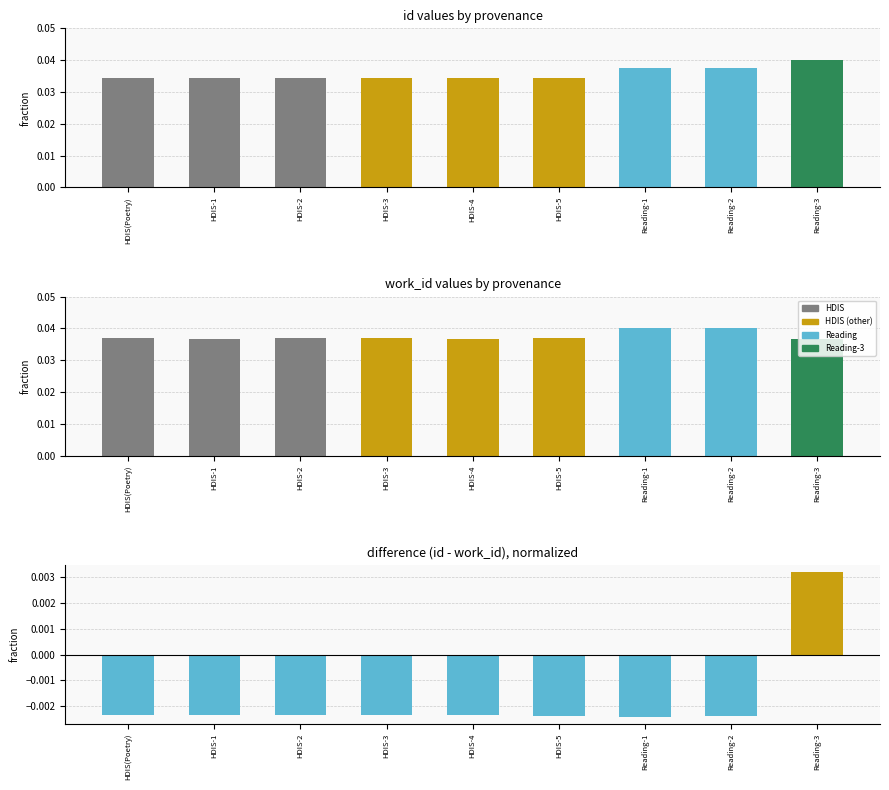

Reading left to right, transcribe all the data shown in this chart.

id: HDIS(Poetry)=0.0	HDIS-1=0.0	HDIS-2=0.0	HDIS-3=0.0	HDIS-4=0.0	HDIS-5=0.0	Reading-1=0.0	Reading-2=0.0	Reading-3=0.0
work_id: HDIS(Poetry)=0.0	HDIS-1=0.0	HDIS-2=0.0	HDIS-3=0.0	HDIS-4=0.0	HDIS-5=0.0	Reading-1=0.0	Reading-2=0.0	Reading-3=0.0
id - work_id: HDIS(Poetry)=-0.0	HDIS-1=-0.0	HDIS-2=-0.0	HDIS-3=-0.0	HDIS-4=-0.0	HDIS-5=-0.0	Reading-1=-0.0	Reading-2=-0.0	Reading-3=0.0